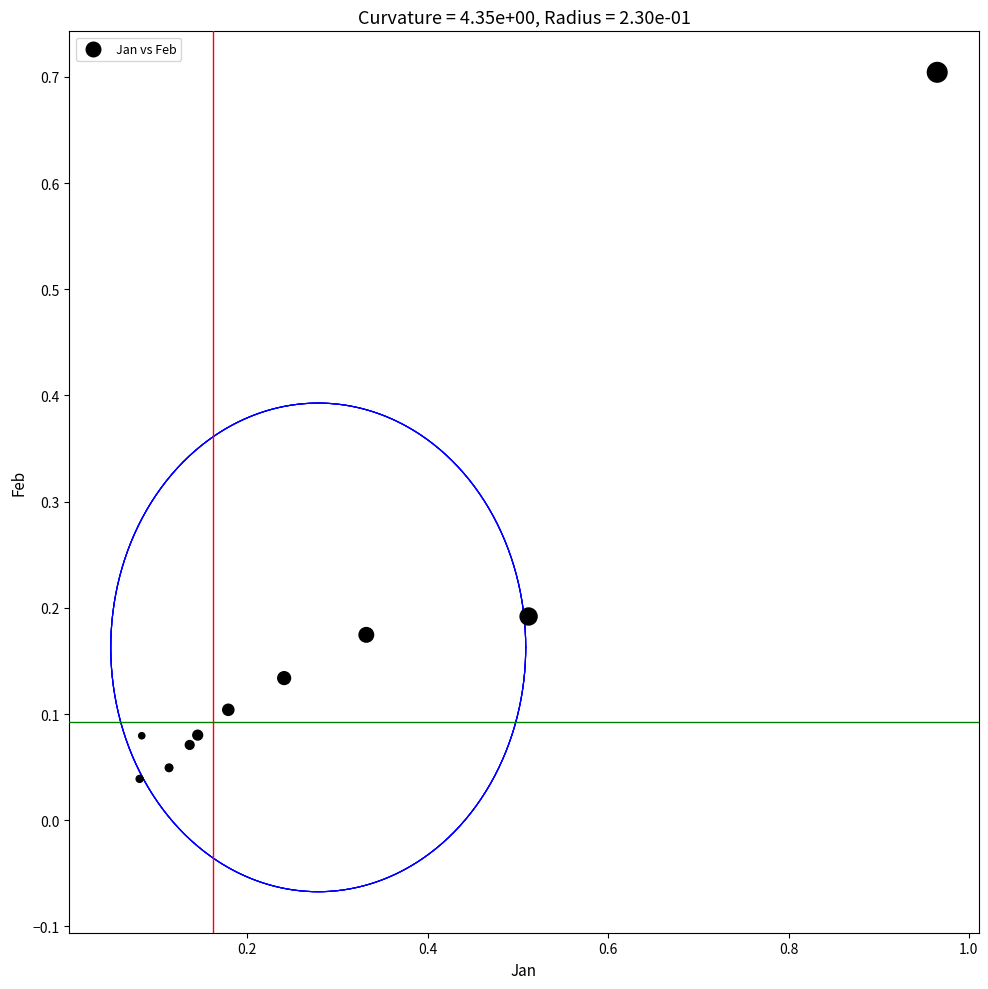

What is the range of X values (max minus min)?

0.9